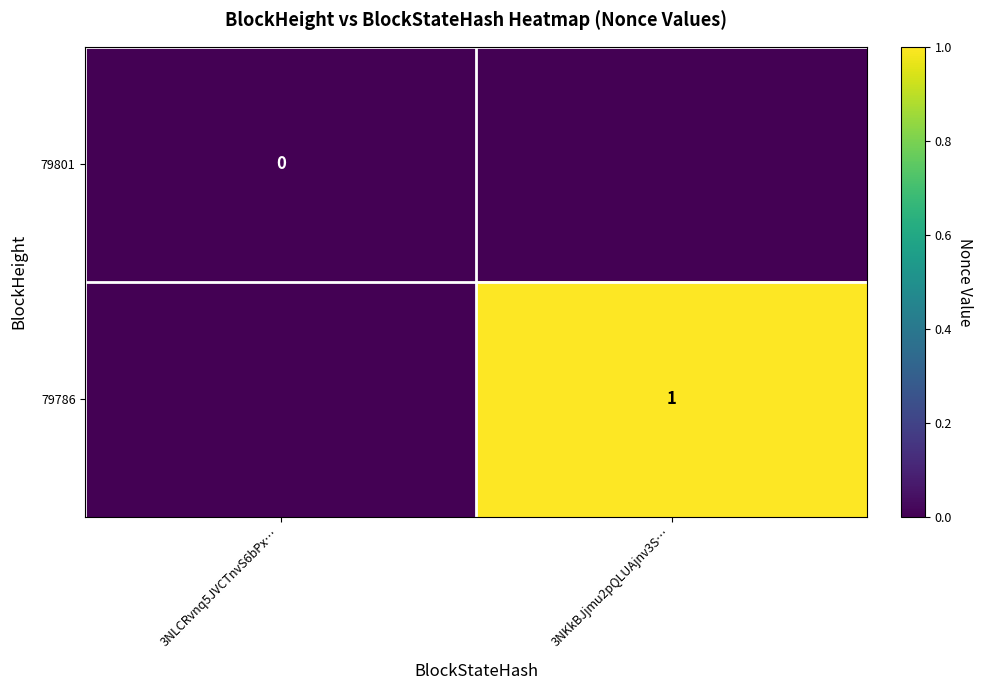

True or false: 79786 has a value of 1 at 3NKkBJjmu2pQLUAjnv3S….

True